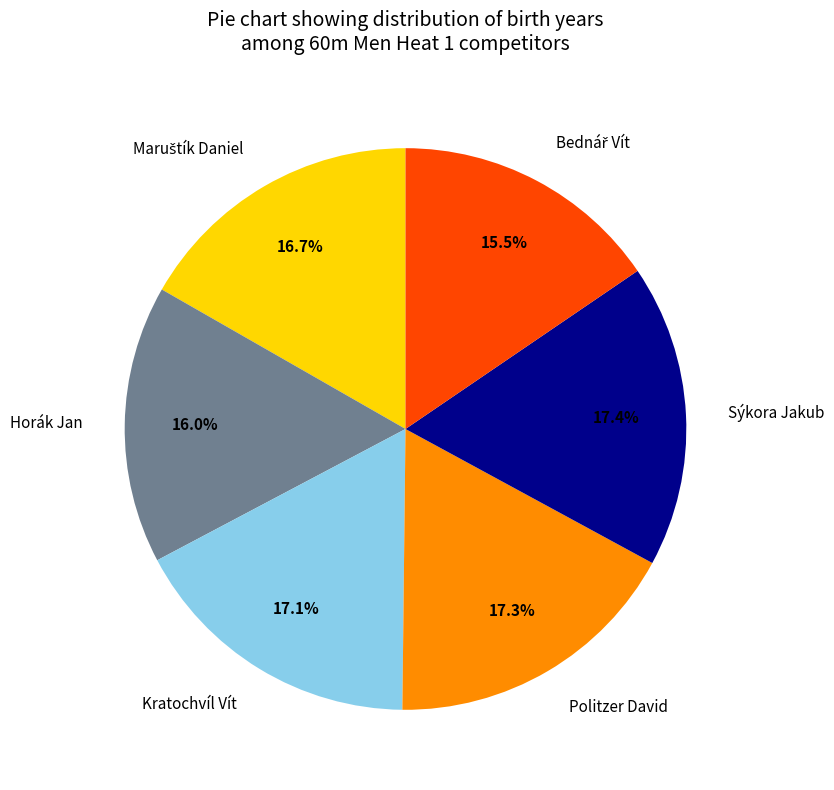

True or false: Horák Jan accounts for 3% of the total.

False